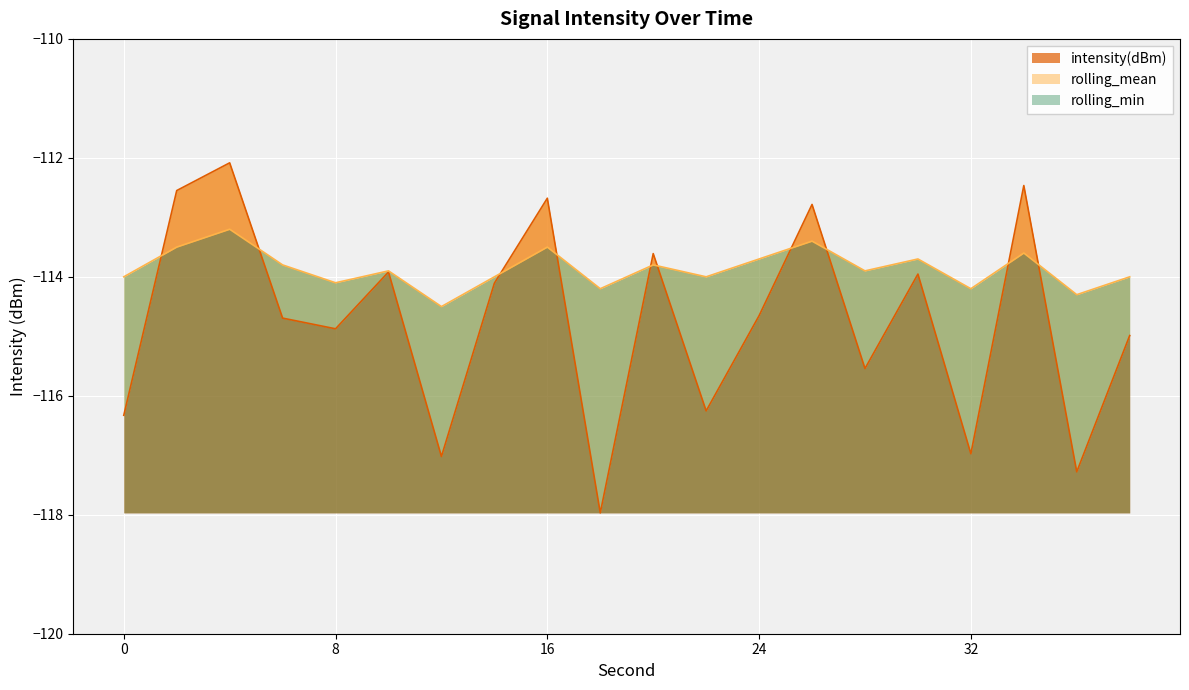

The intensity(dBm) series shows -161.9 at 28. True or false?

False